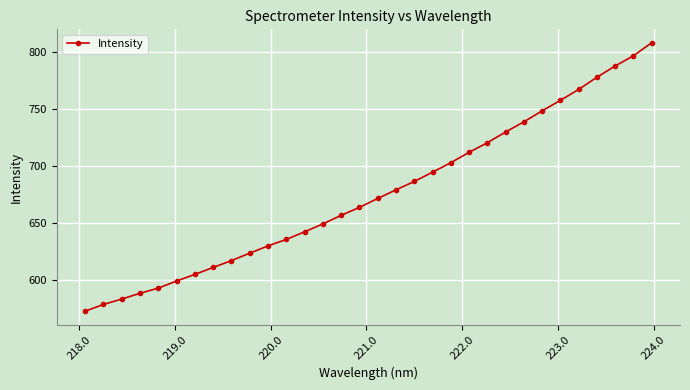

What is the greatest value displayed?

808.0